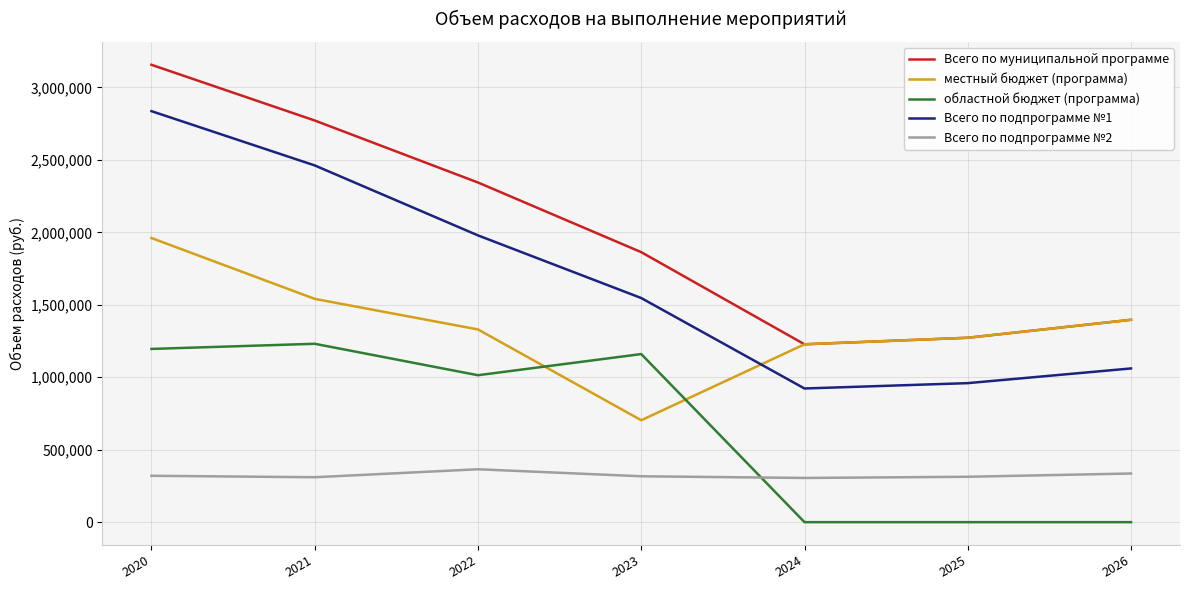

Is it true that местный бюджет (программа) equals 875422.2 at 2021?

False